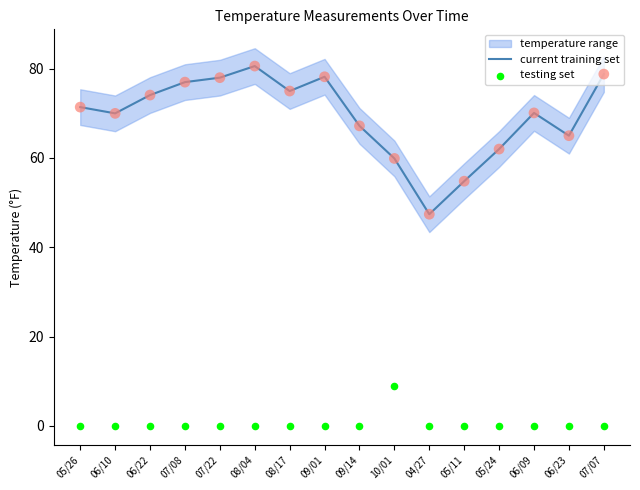

At which category is the sum across all series the highest?

08/04